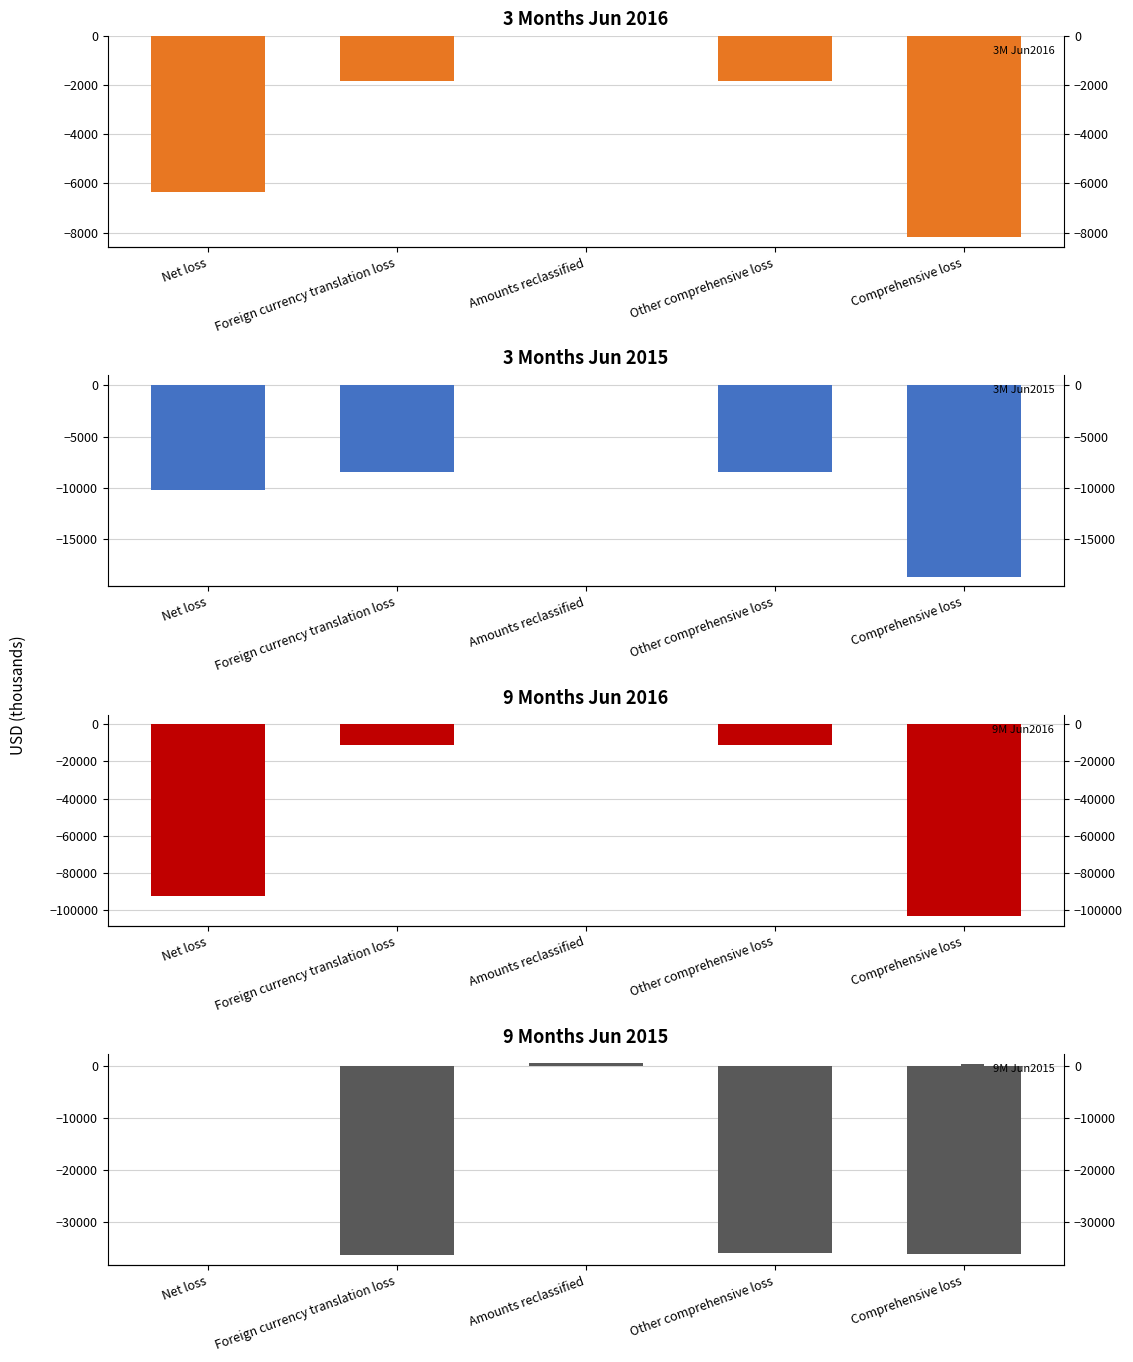

At which label does 3M Jun2015 reach its minimum?

Comprehensive loss